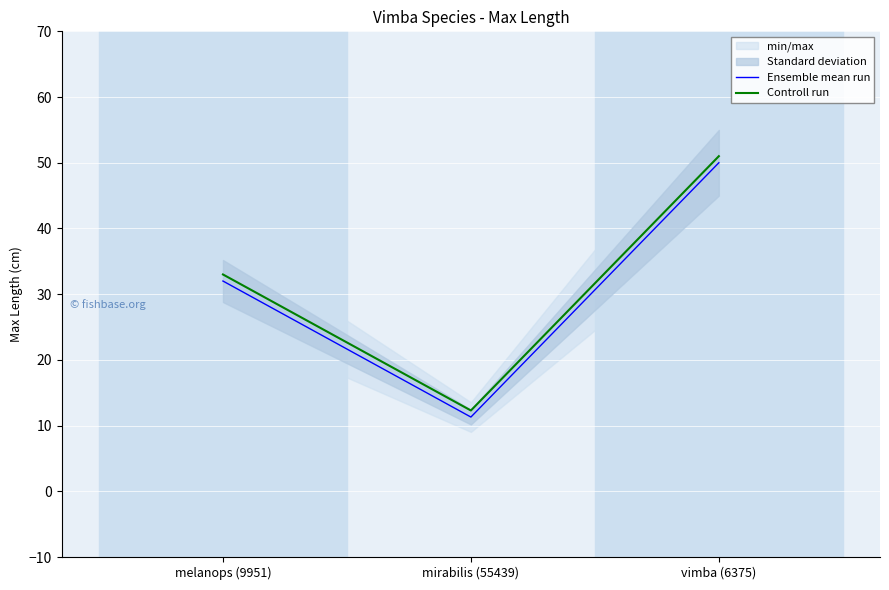

What is the lowest value of the Controll run series?

12.3